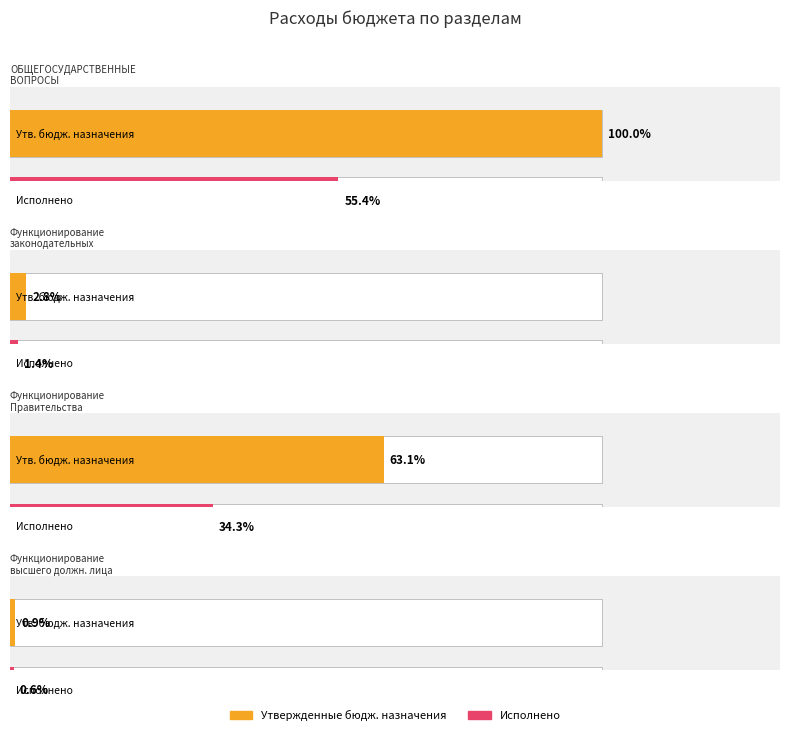

Between Функционирование высшего должностного лица and Функционирование Правительства, which is larger?

Функционирование Правительства